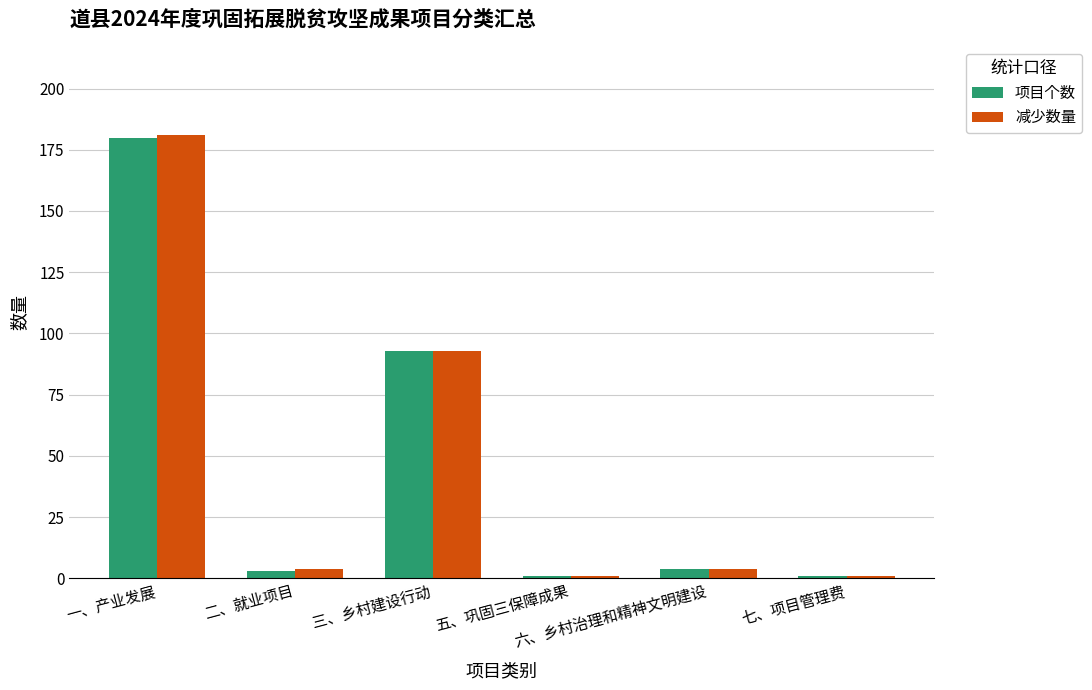

Which series has the largest range (max minus min)?

减少数量